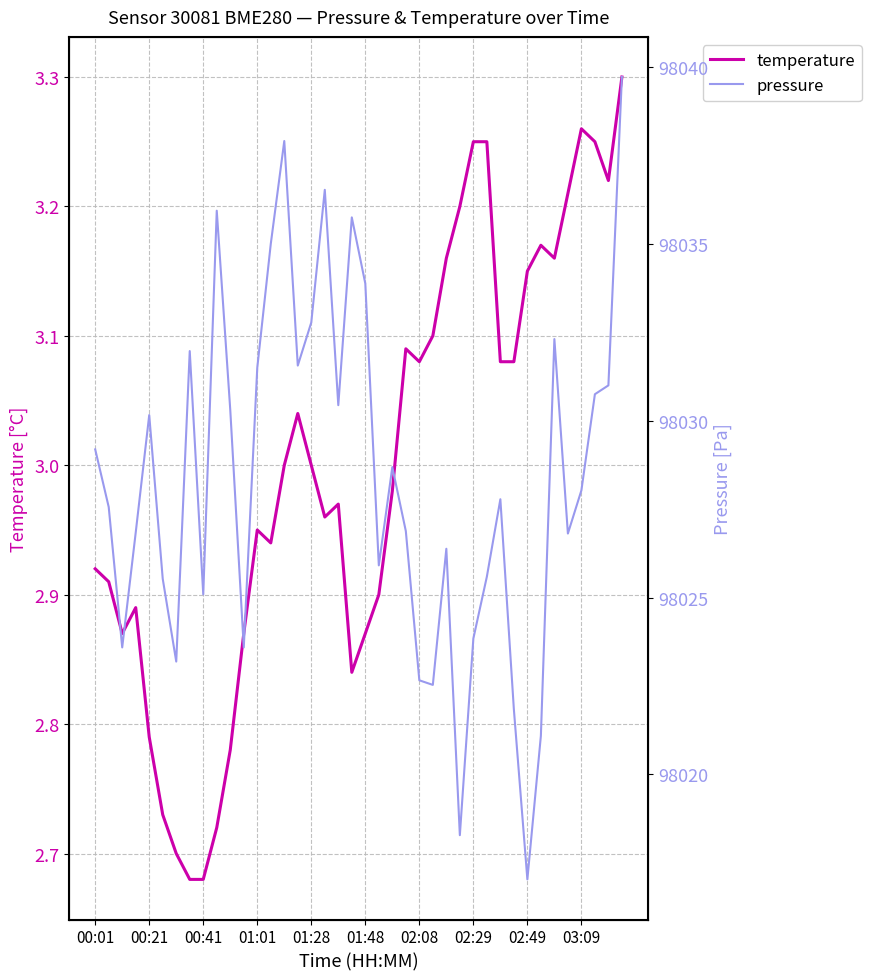

Count the number of categories in the chart.

40